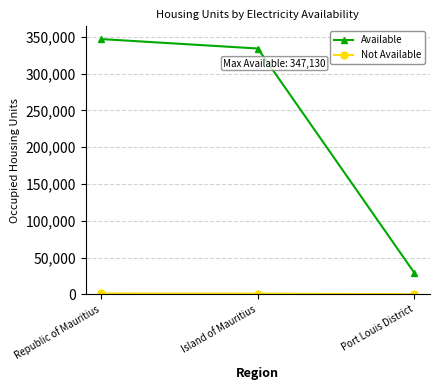

What is the greatest value displayed?

347130